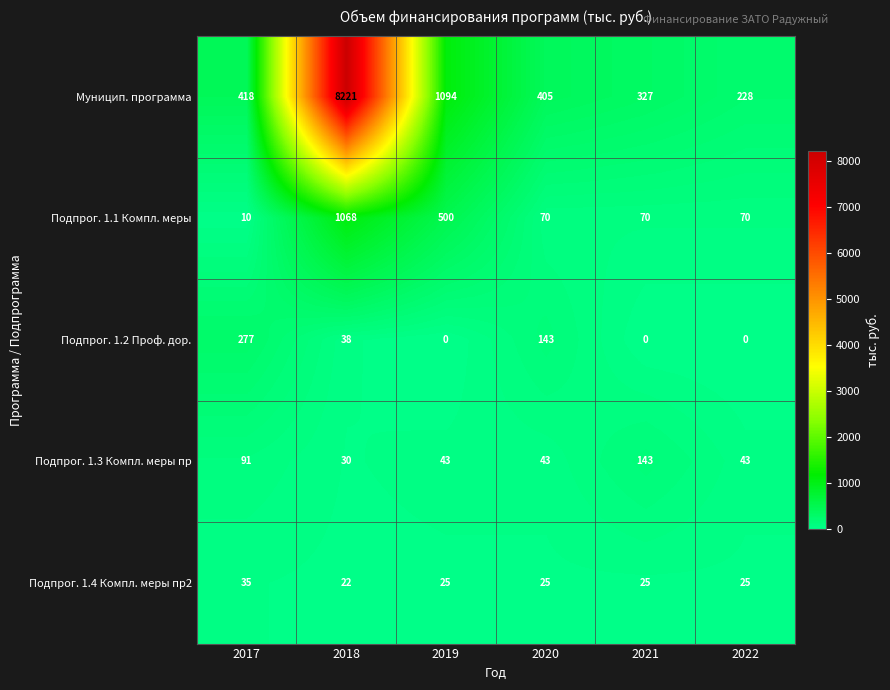

What is the maximum value shown in the chart?

8221